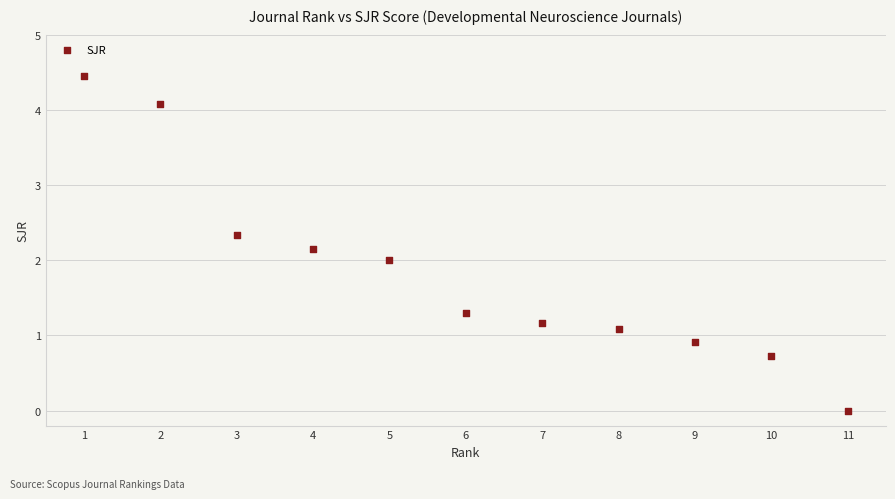

What is the range of X values (max minus min)?

10.0